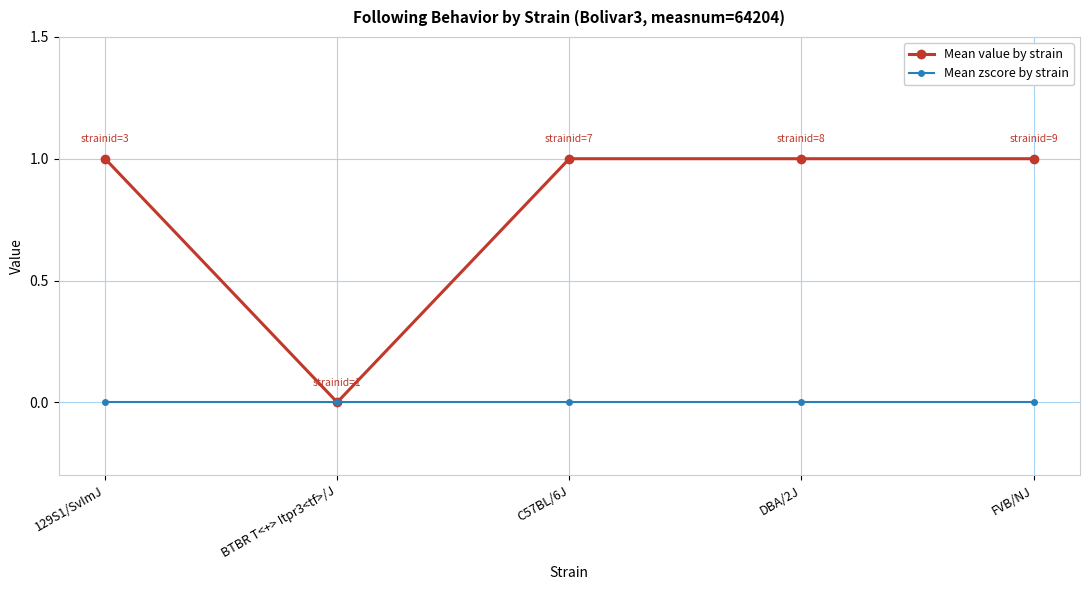

What is the label of the 5th point from the left?

FVB/NJ